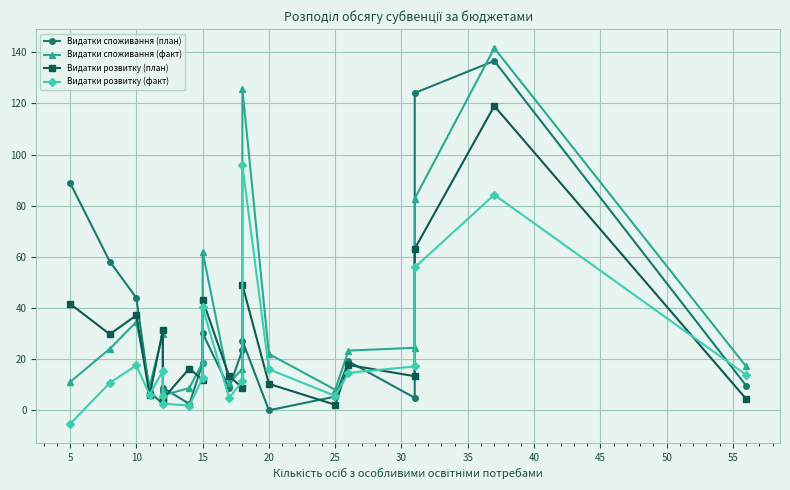

How many times do Видатки розвитку (план) and Видатки споживання (план) cross each other?

10